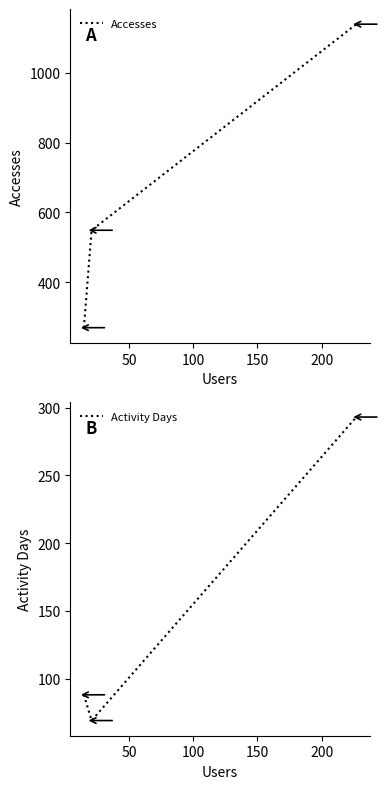

What is the lowest value of the Accesses series?

270